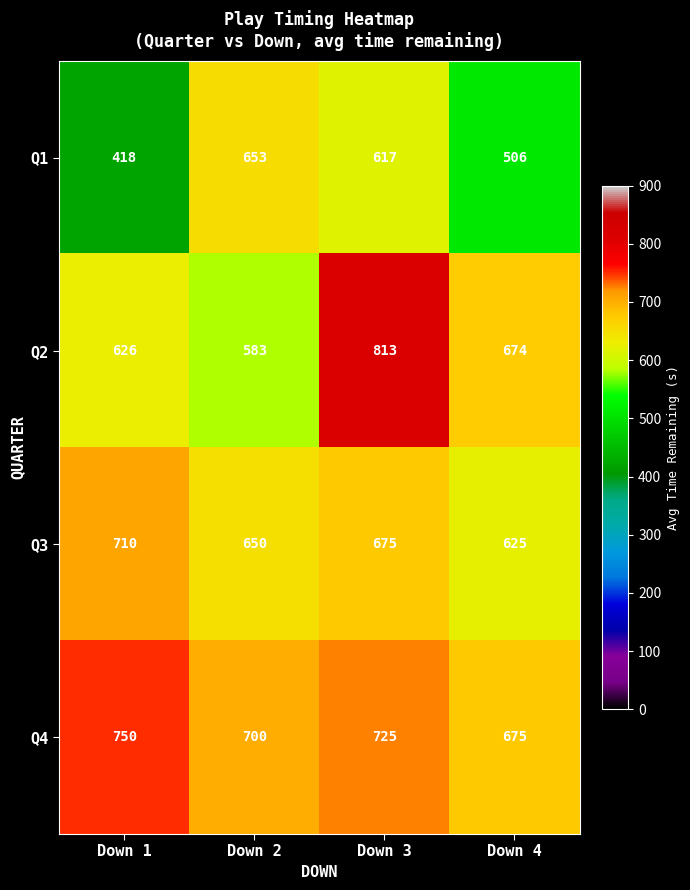

What is the difference between the maximum and minimum values in the Q3 series?

85